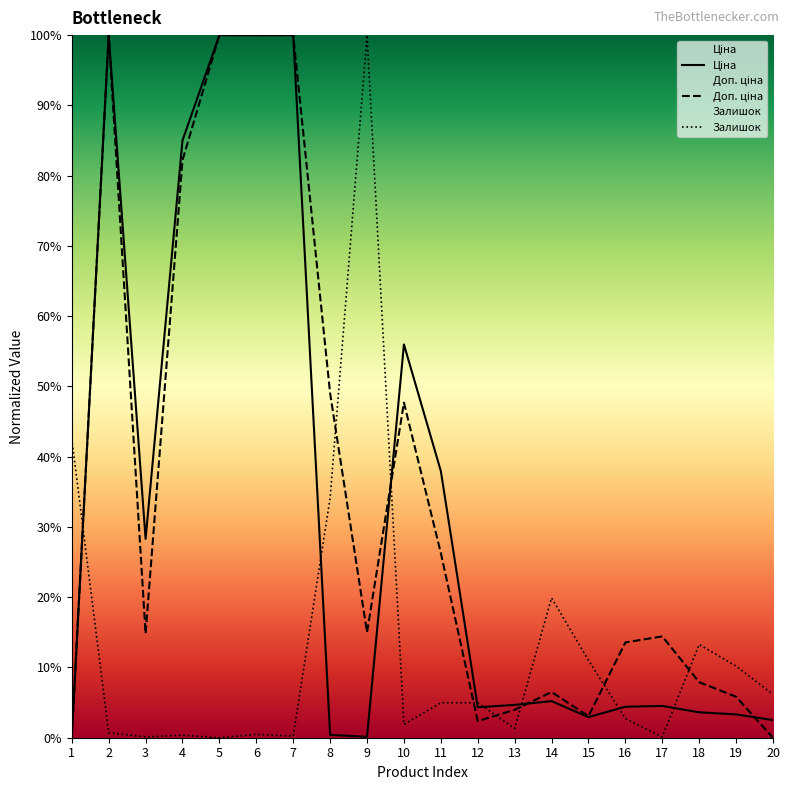

The Ціна series shows 100.0 at 2. True or false?

True